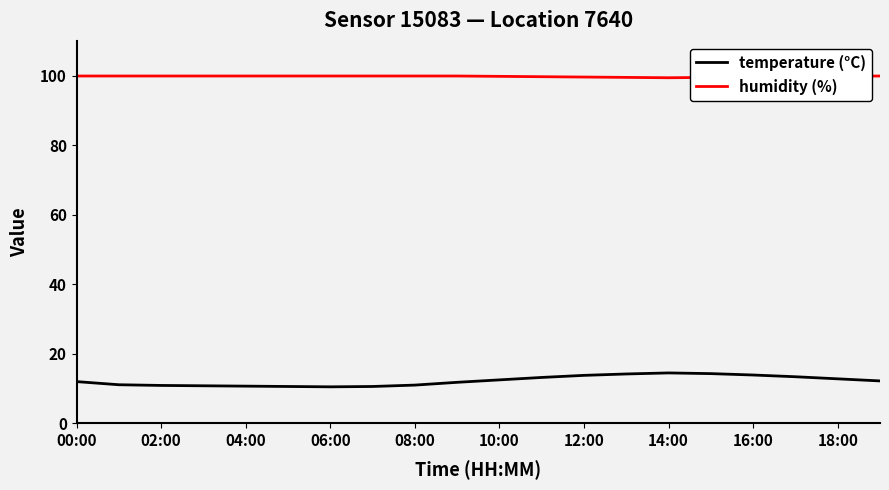

Which series has the largest range (max minus min)?

temperature (°C)